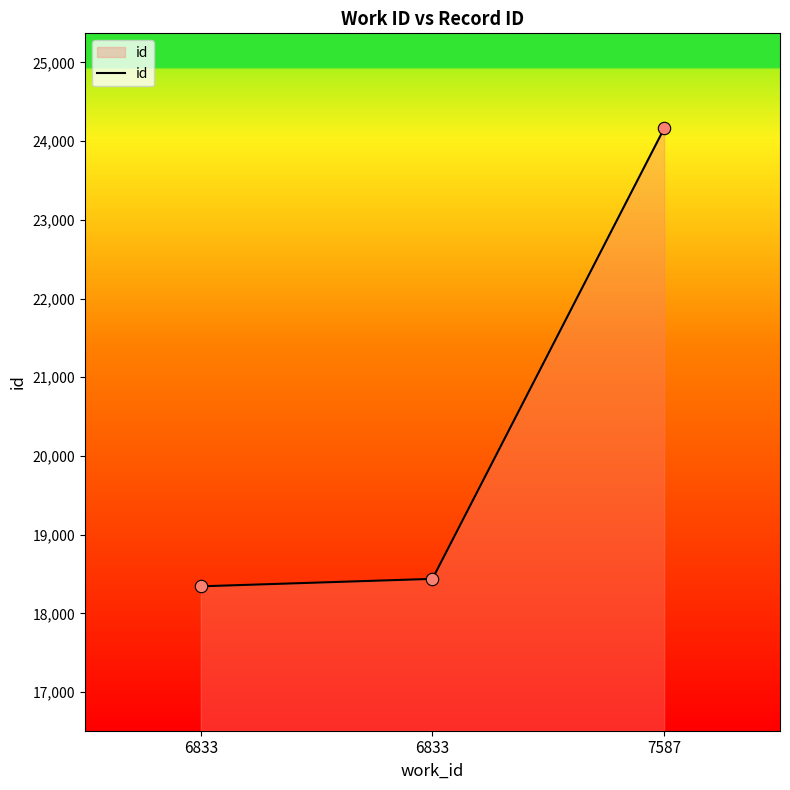

Between 7587 and 6833, which is larger?

7587